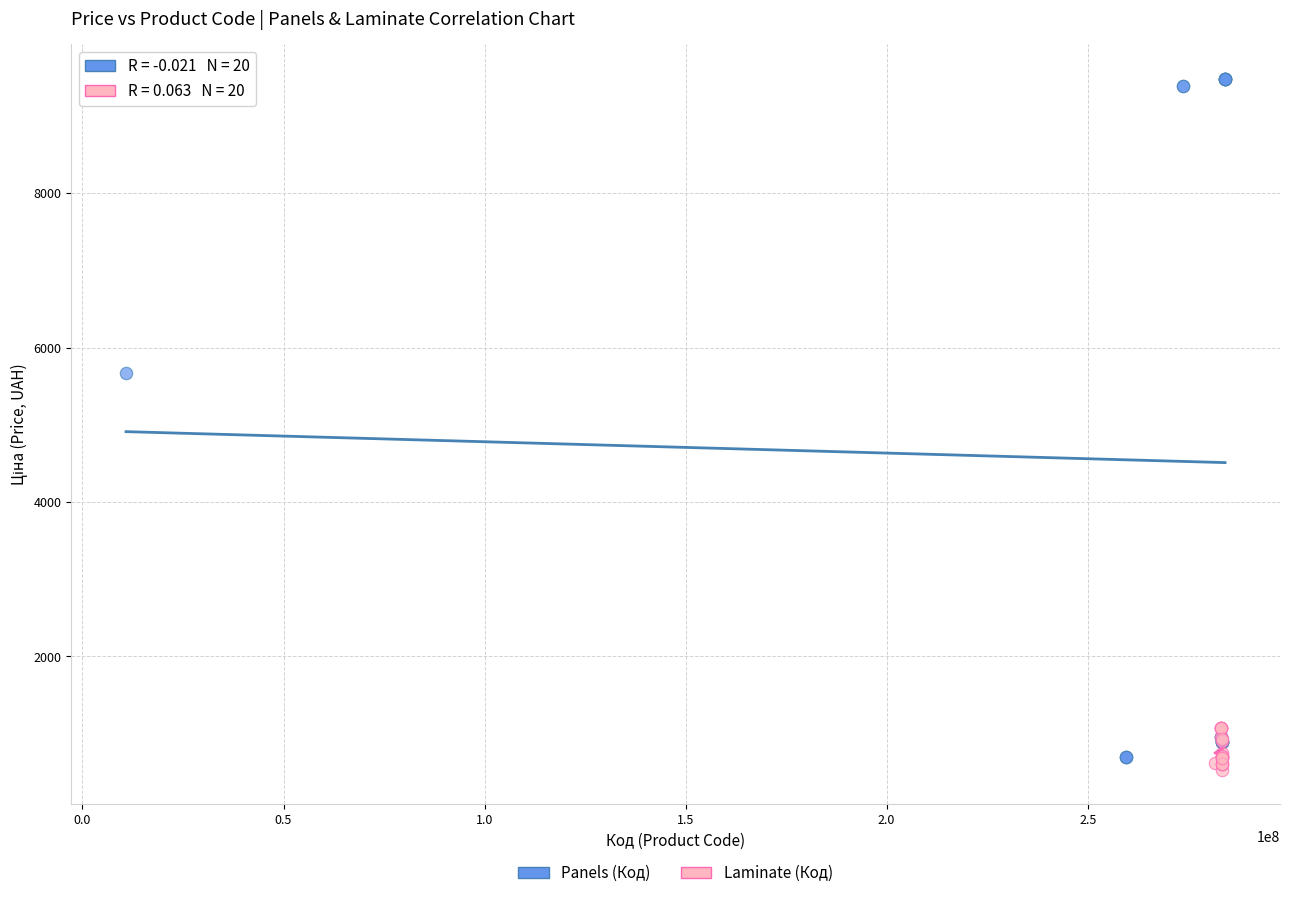

Which series contains the highest Y value?

Panels (Код)